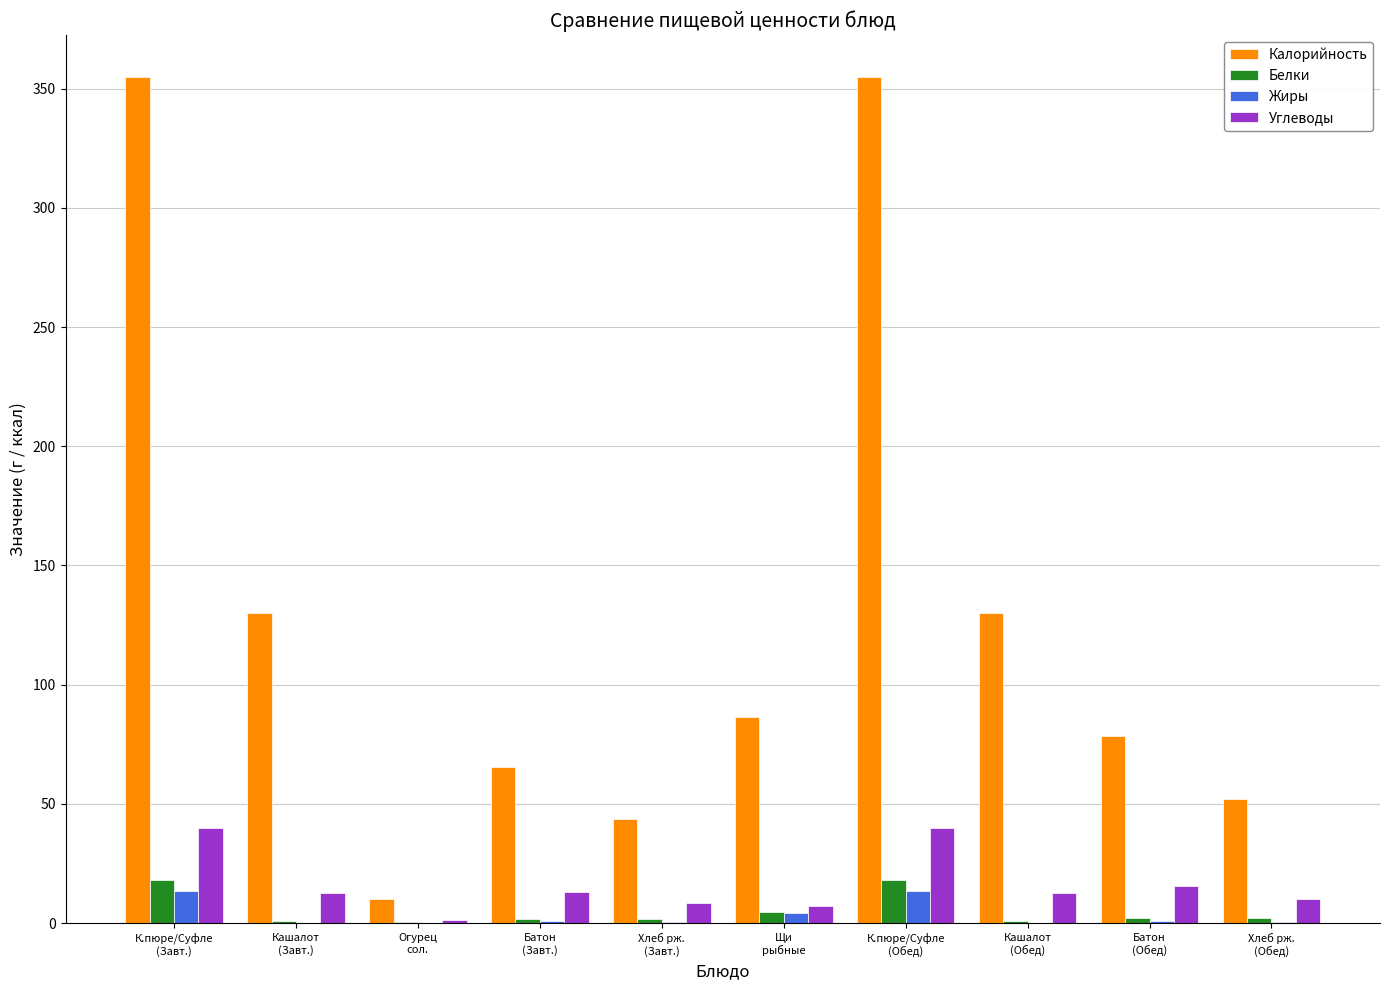

What is the highest value of the Жиры series?

13.4